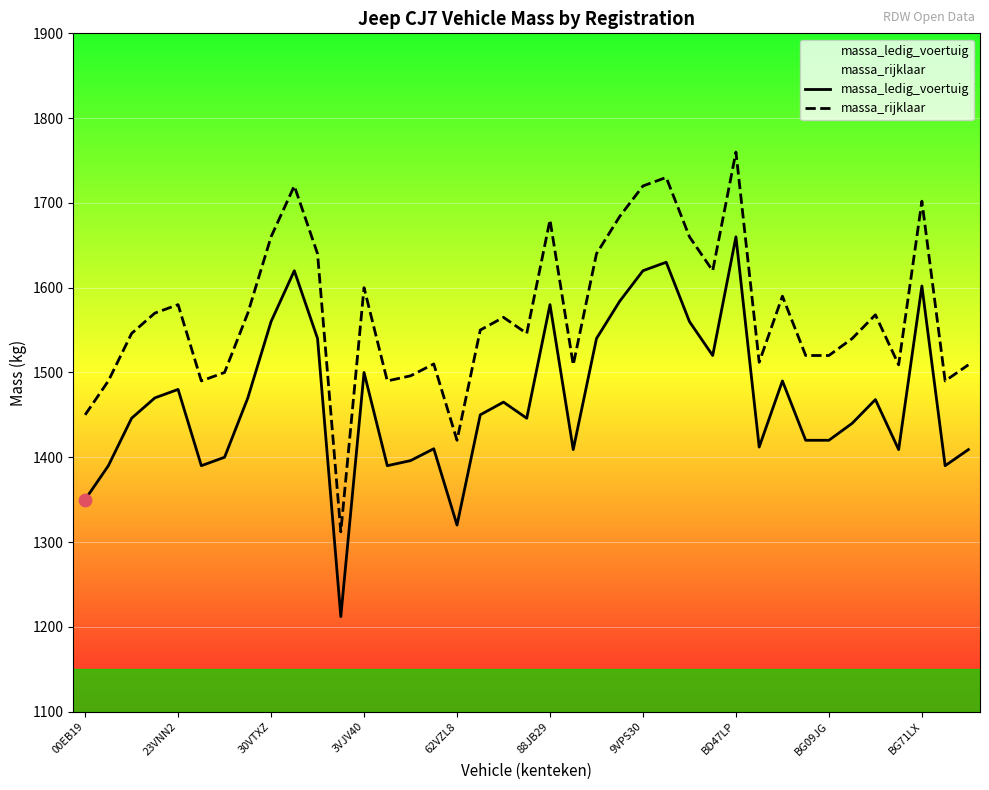

What is the total value across all series at 33?

2980